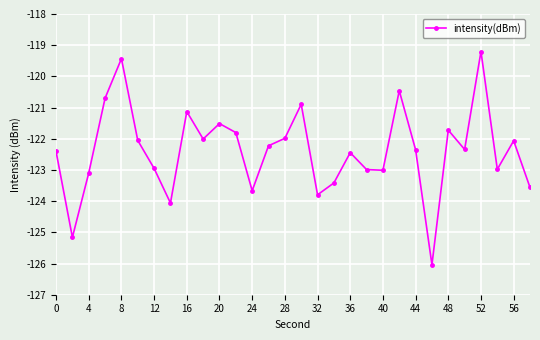

What is the maximum value shown in the chart?

-119.2